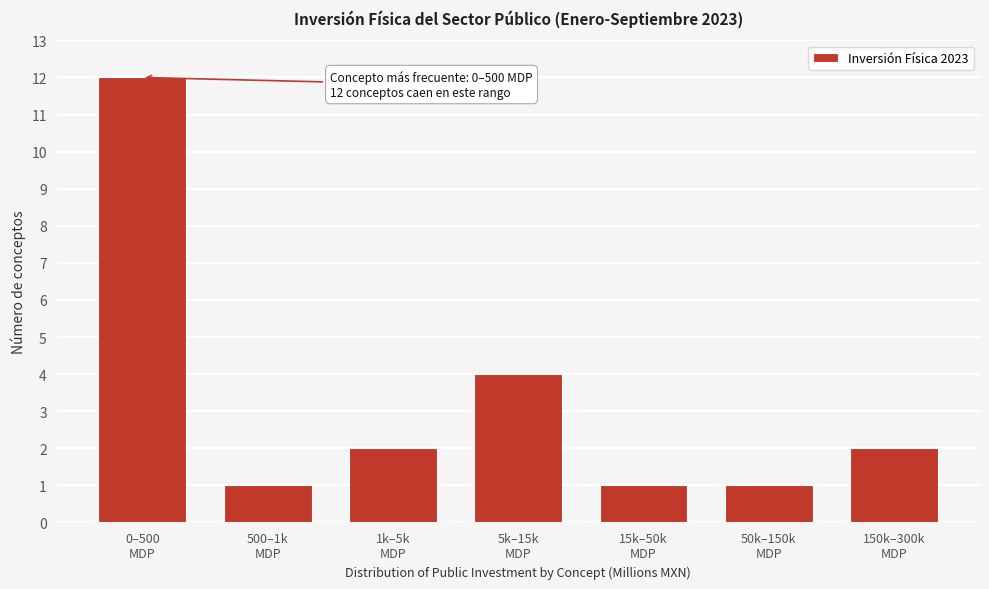

Reading left to right, extract all data points from this chart.

12	1	2	4	1	1	2